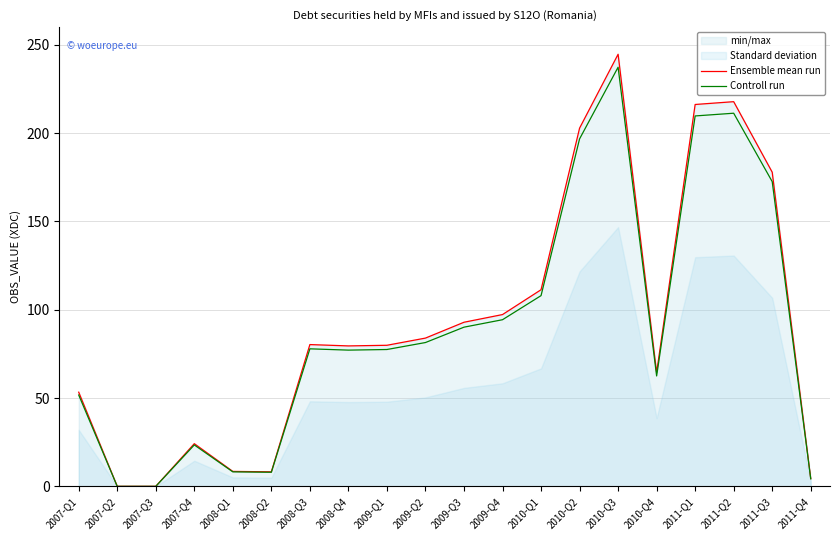

Reading left to right, transcribe all the data shown in this chart.

Ensemble mean run: 53.3	0.0	0.0	24.2	8.4	8.2	80.3	79.5	79.9	83.9	92.9	97.3	111.3	202.8	244.7	64.4	216.2	217.8	177.9	4.4
Controll run: 51.7	0.0	0.0	23.4	8.2	8.0	77.9	77.1	77.5	81.4	90.1	94.3	108.0	196.7	237.3	62.5	209.7	211.3	172.5	4.3